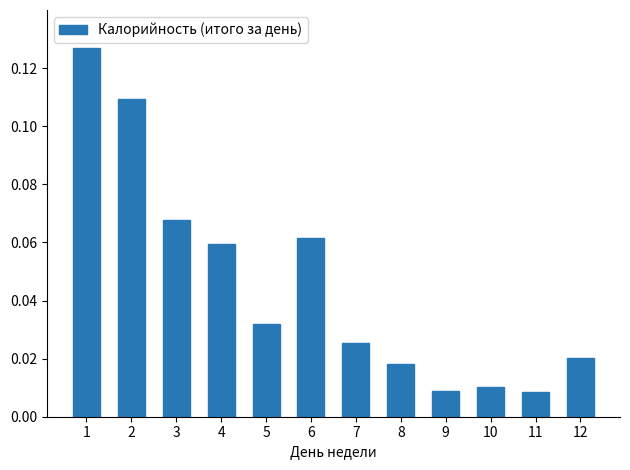

How many distinct data groups are displayed?

1